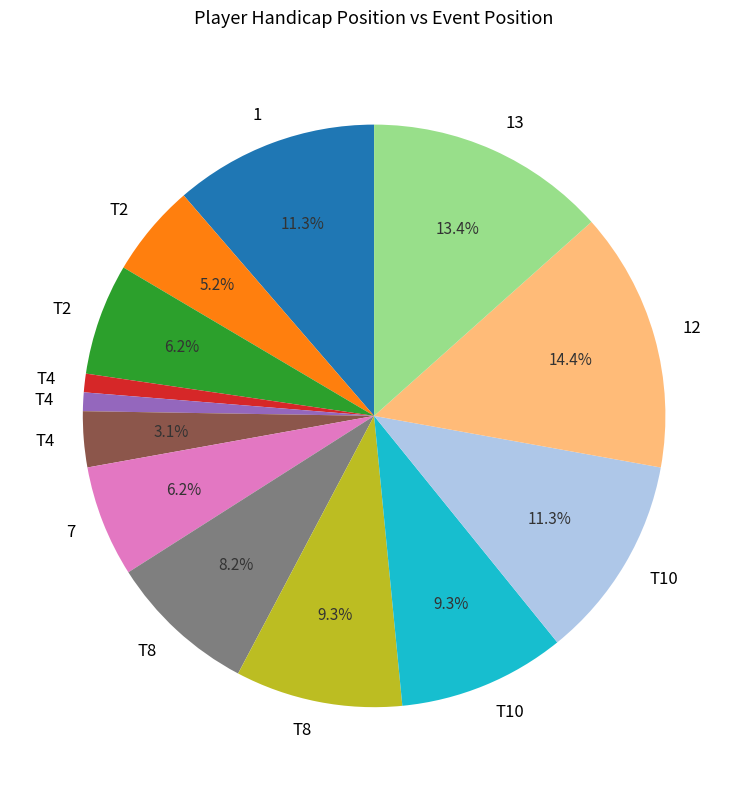

Is there a majority slice in this chart?

No